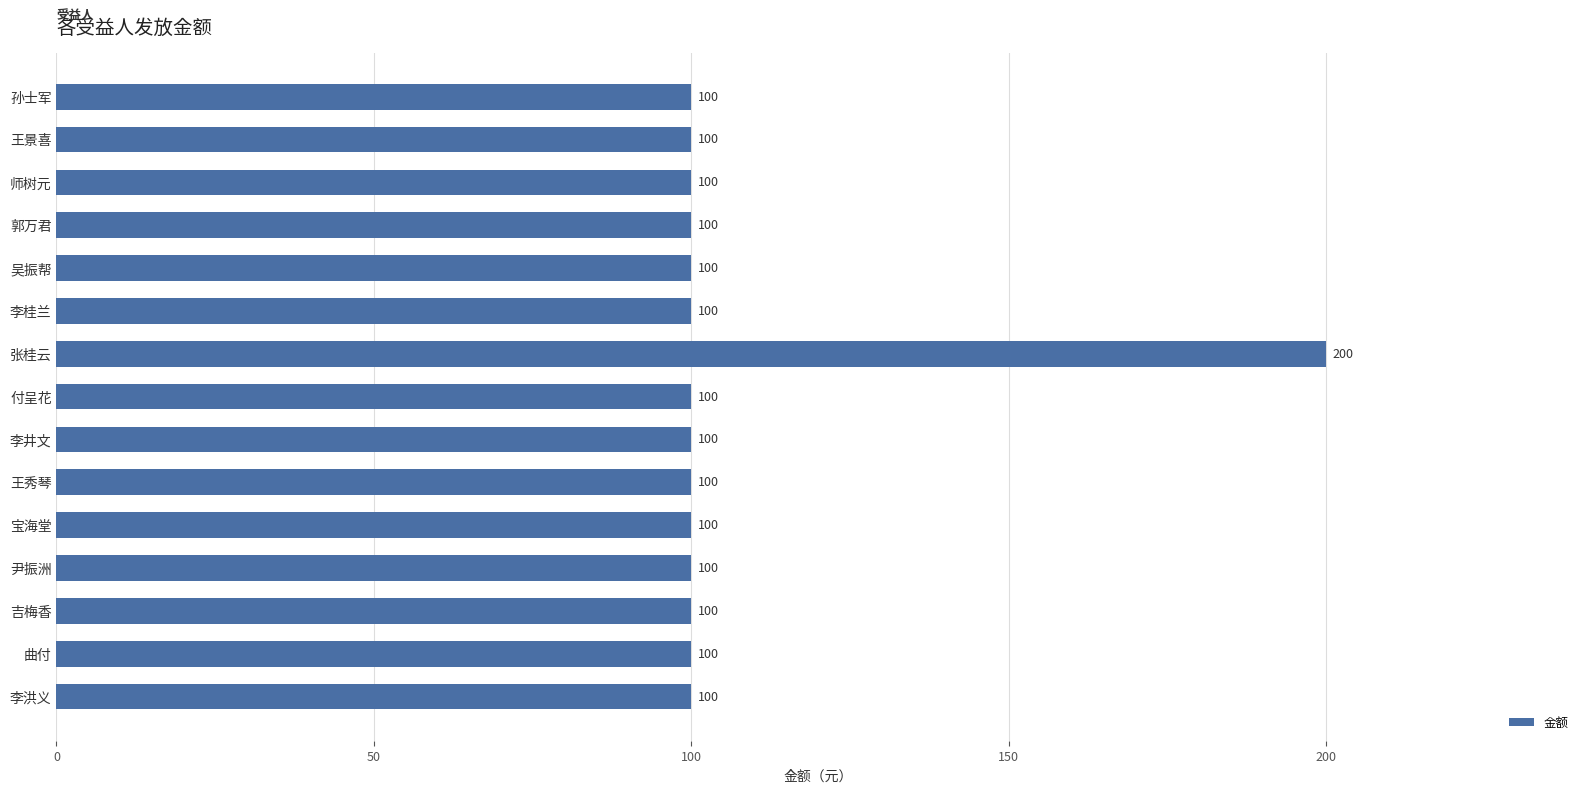

What is the ratio of the value at 师树元 to the value at 李桂兰?

1.0